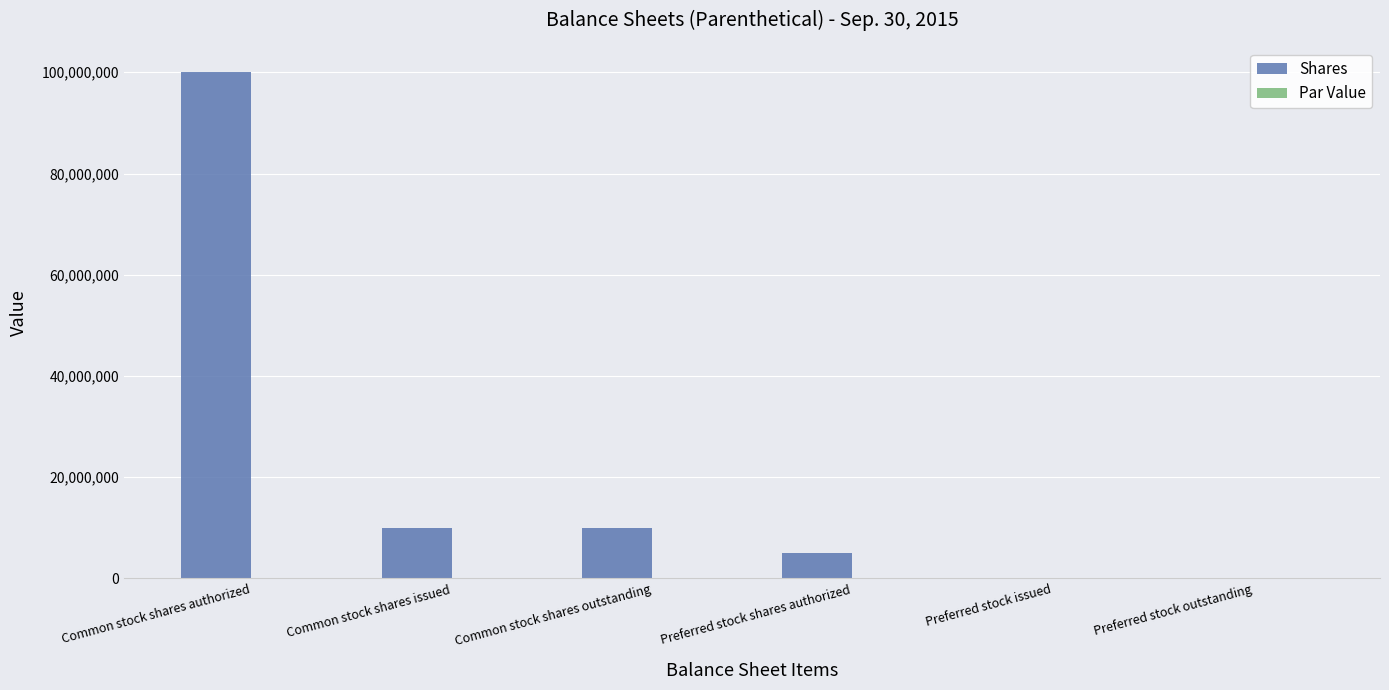

Which series has the largest total across all categories?

Shares